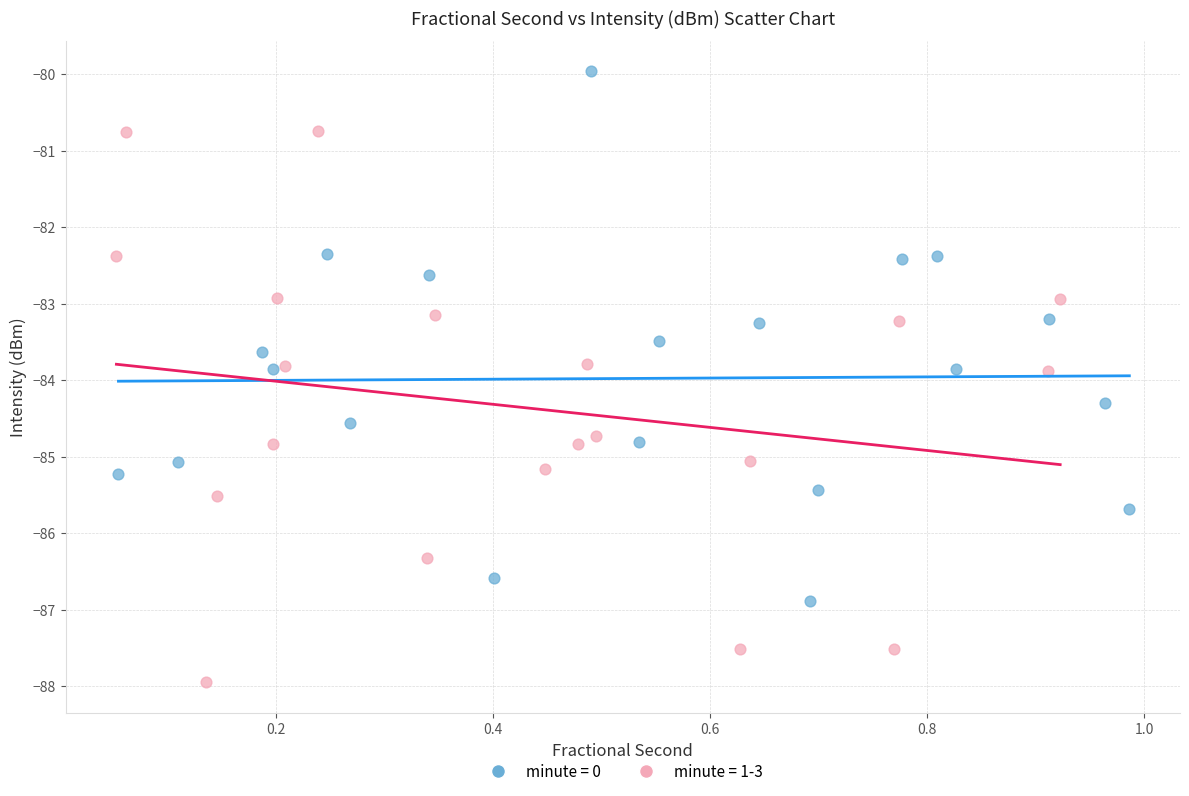

Which series has the widest spread of Y values?

minute = 1-3